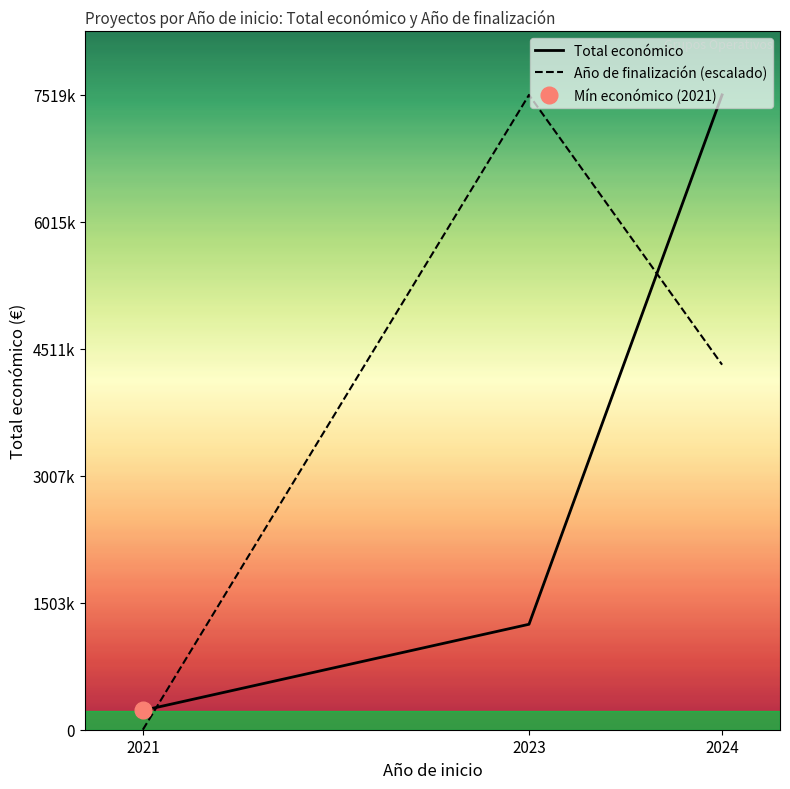

At which label is Total económico closest to 3873565?

2023